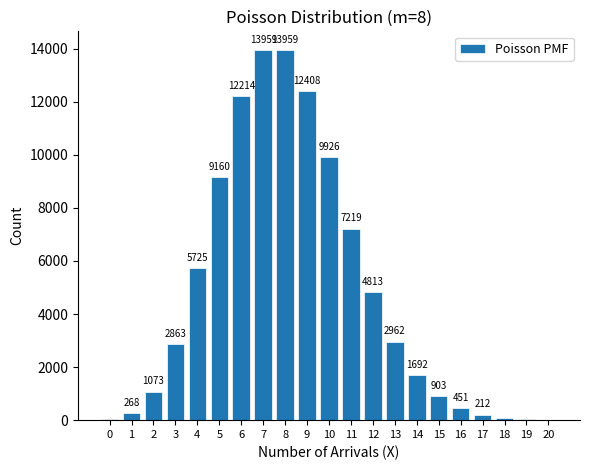

Reading right to left, list all the values displayed in this chart.

20=16	19=40	18=94	17=212	16=451	15=903	14=1692	13=2962	12=4813	11=7219	10=9926	9=12408	8=13959	7=13959	6=12214	5=9160	4=5725	3=2863	2=1073	1=268	0=34